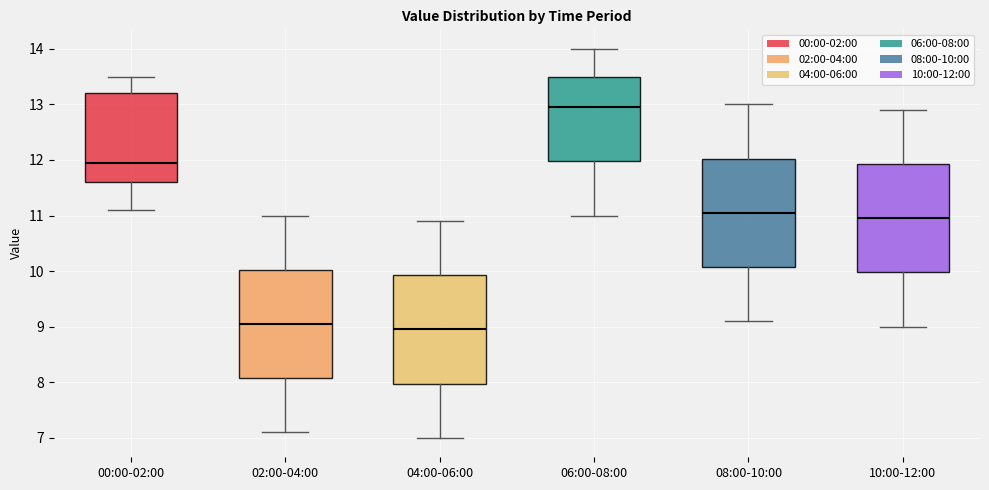

Which box's median line is the highest?

06:00-08:00